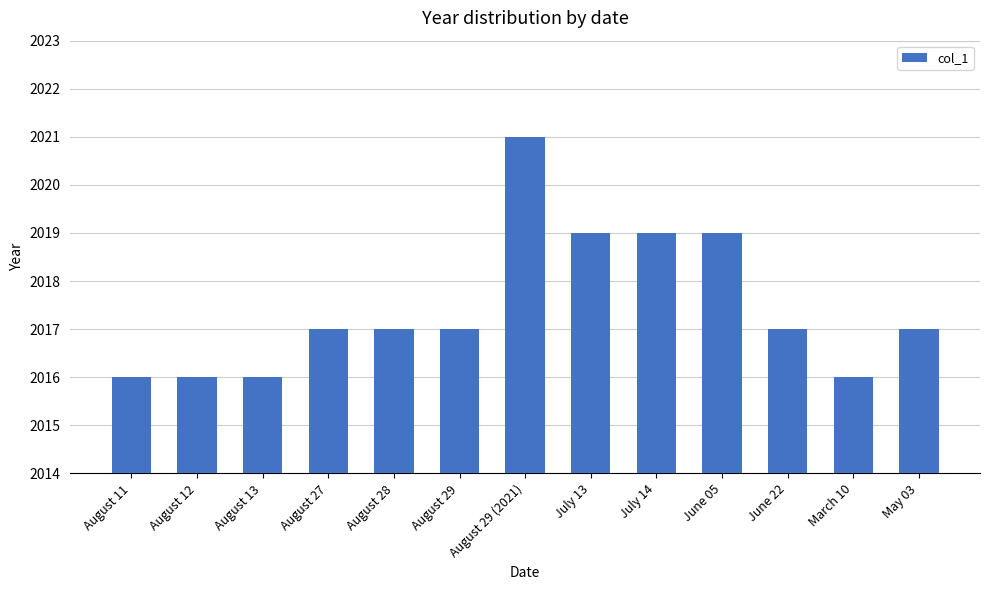

How many values are between 2016 and 2019?

12